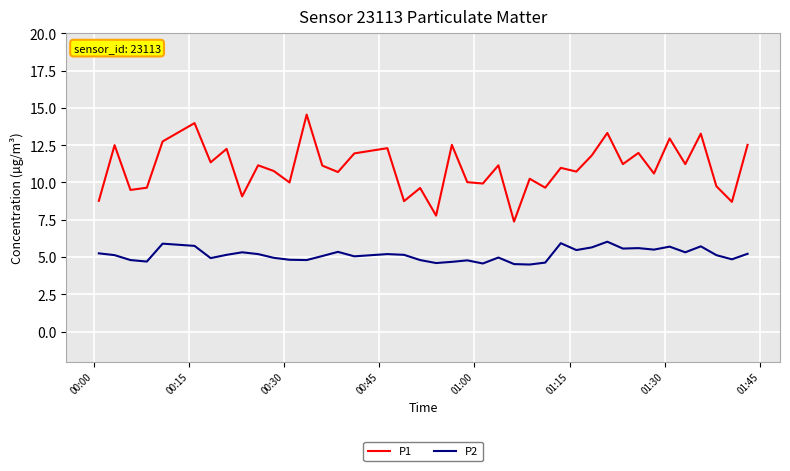

True or false: P1 and P2 intersect in this chart.

False